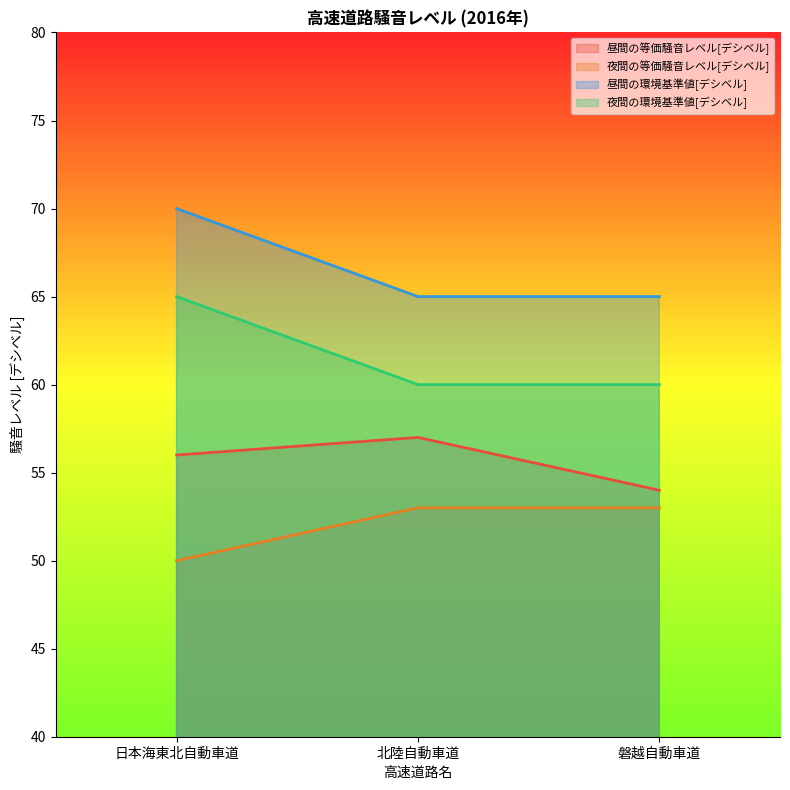

What is the lowest value of the 昼間の環境基準値[デシベル] series?

65